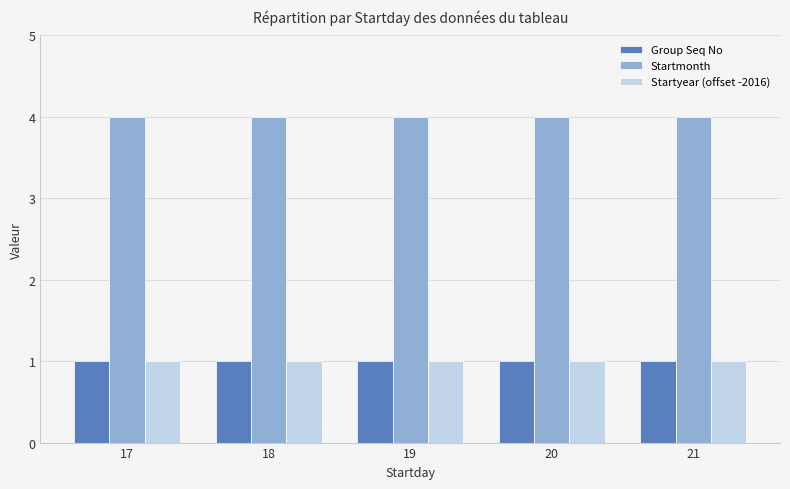

What is the spread (max minus min) of values at 21?

3